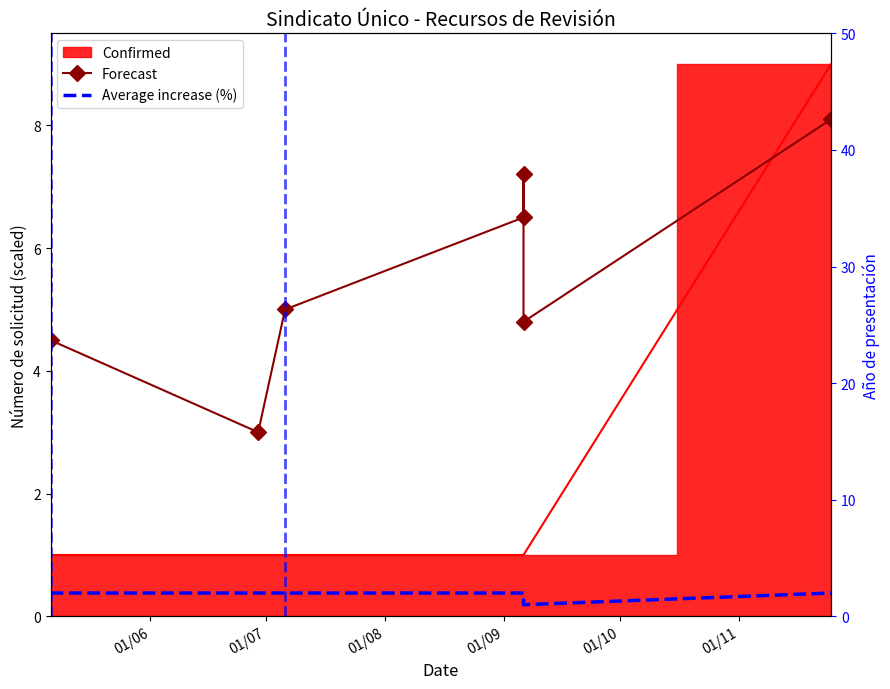

Which category has the lowest value in the Forecast series?

01/07